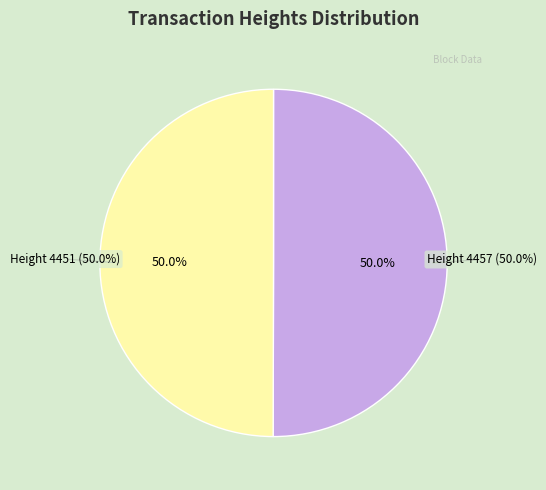

How many slices are in this pie chart?

2